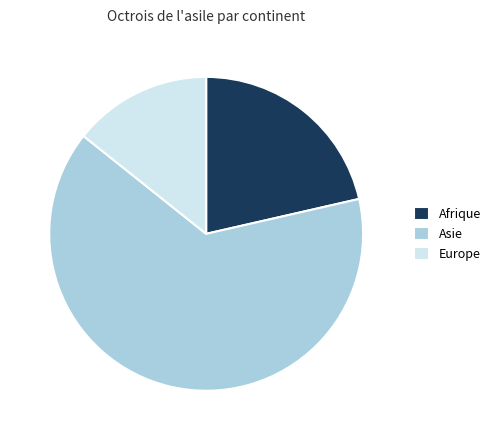

Is there a majority slice in this chart?

Yes